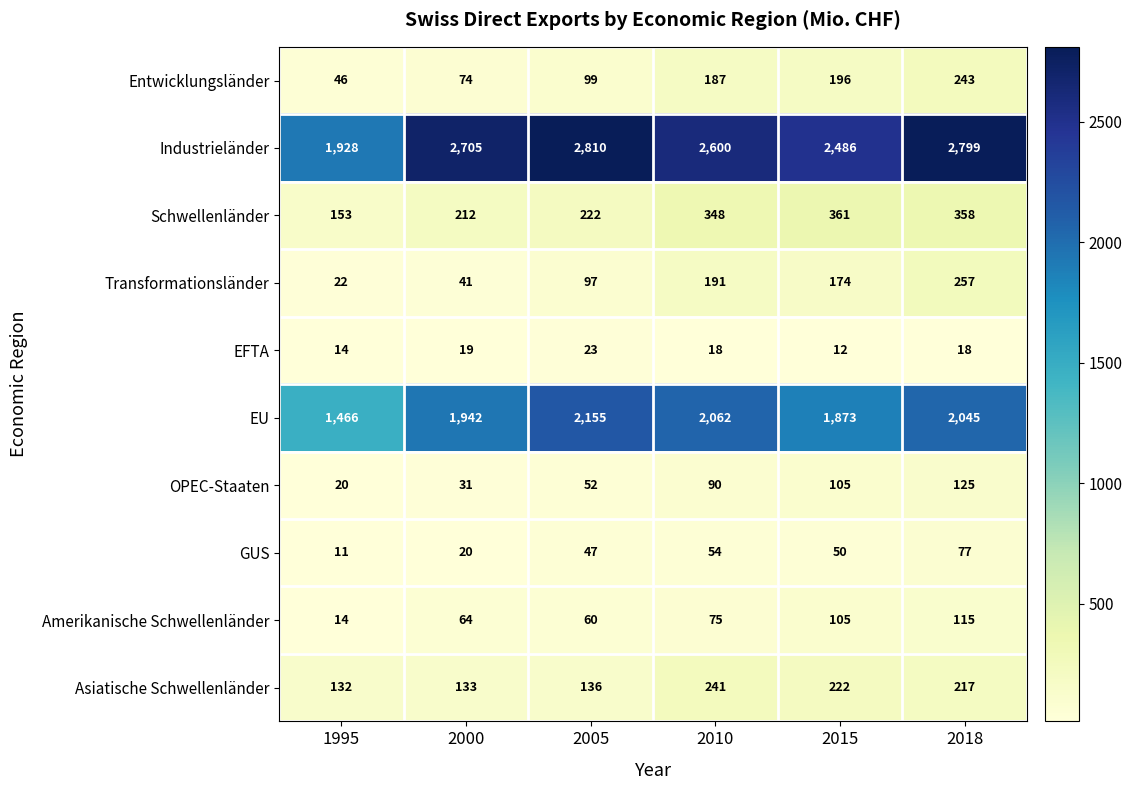

Is it true that Asiatische Schwellenländer equals 131 at 2018?

False